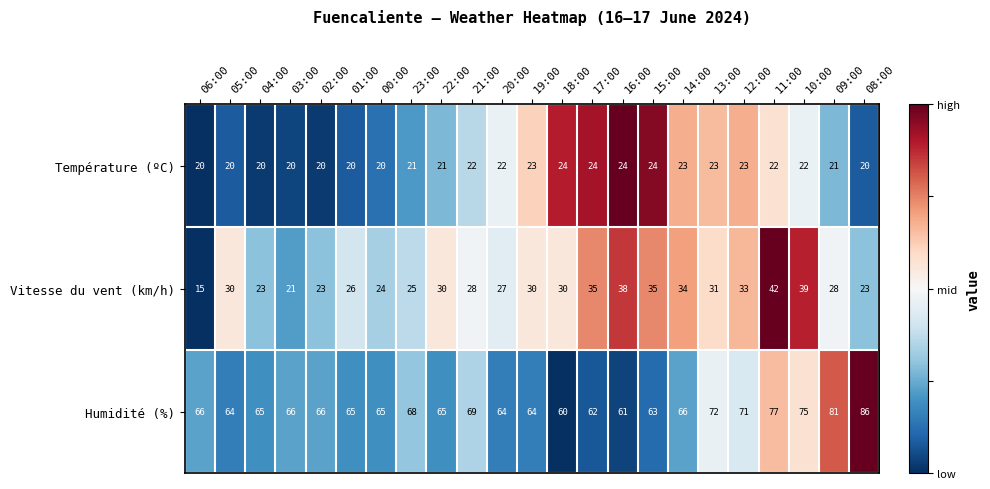

What is the spread (max minus min) of values at 15:00?

39